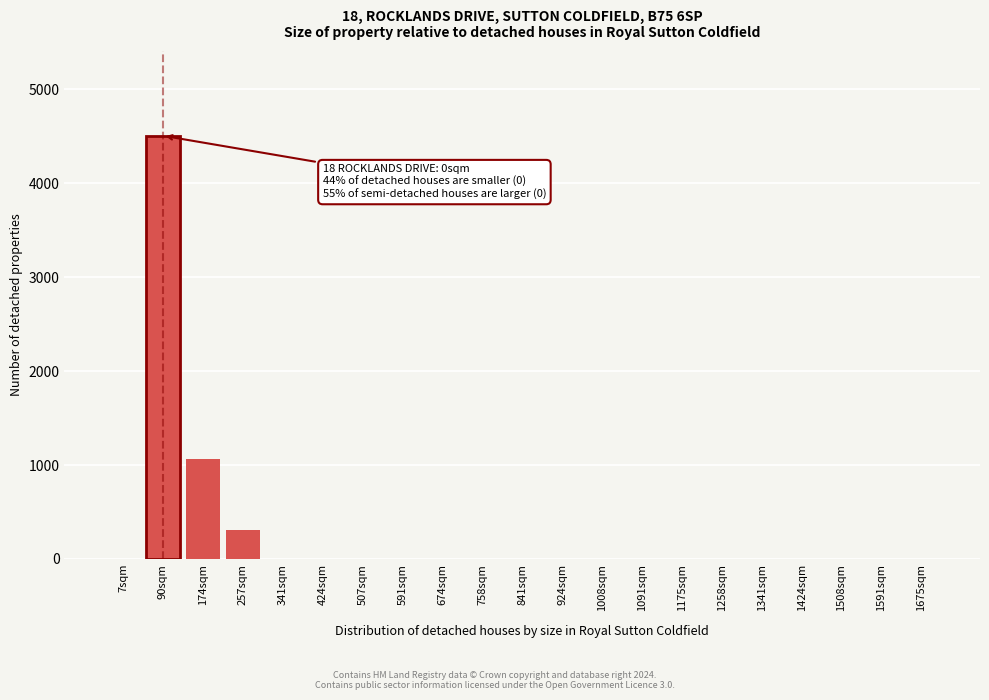

Reading right to left, extract all data points from this chart.

1675sqm=0	1591sqm=0	1508sqm=0	1424sqm=0	1341sqm=0	1258sqm=0	1175sqm=0	1091sqm=0	1008sqm=0	924sqm=0	841sqm=0	758sqm=0	674sqm=0	591sqm=0	507sqm=0	424sqm=0	341sqm=0	257sqm=304	174sqm=1062	90sqm=4503	7sqm=0